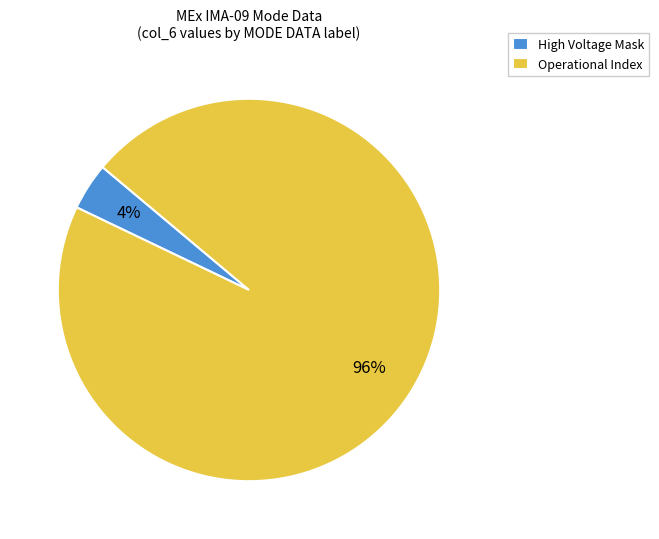

Rank the categories by value from highest to lowest.

Operational Index, High Voltage Mask